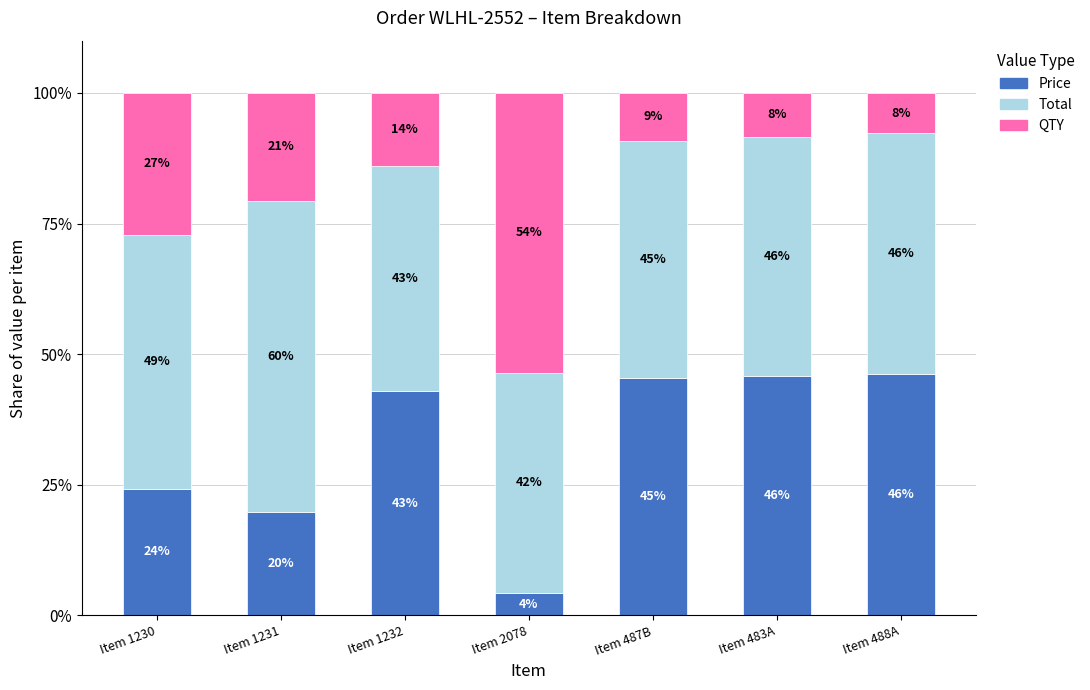

At Item 2078, list the series in order from largest to smallest.

QTY, Total, Price